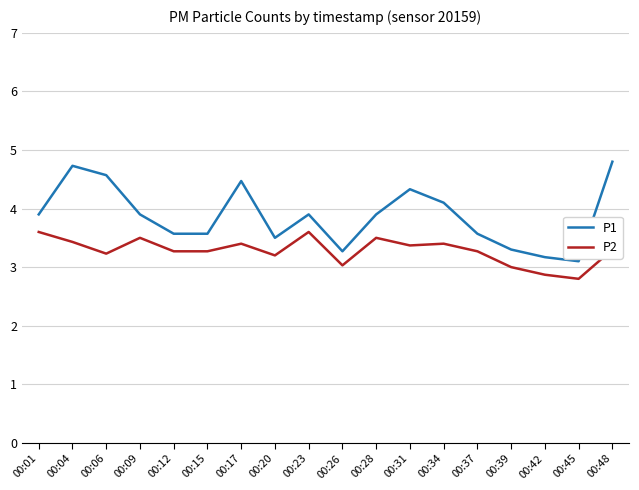

At which category does P2 reach its first local valley?

00:06